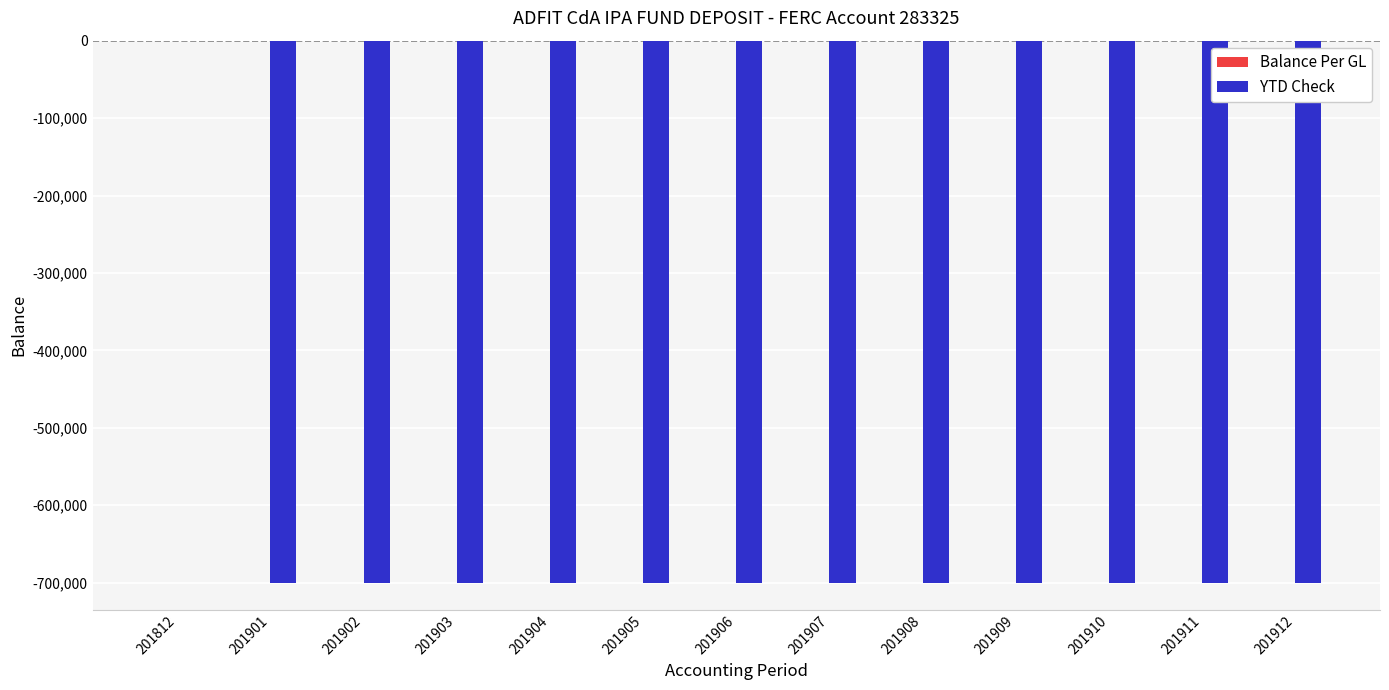

The value at 201903 is -700000. True or false?

True